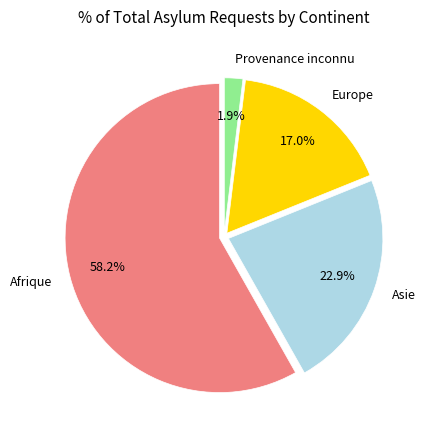

Is there a majority slice in this chart?

Yes